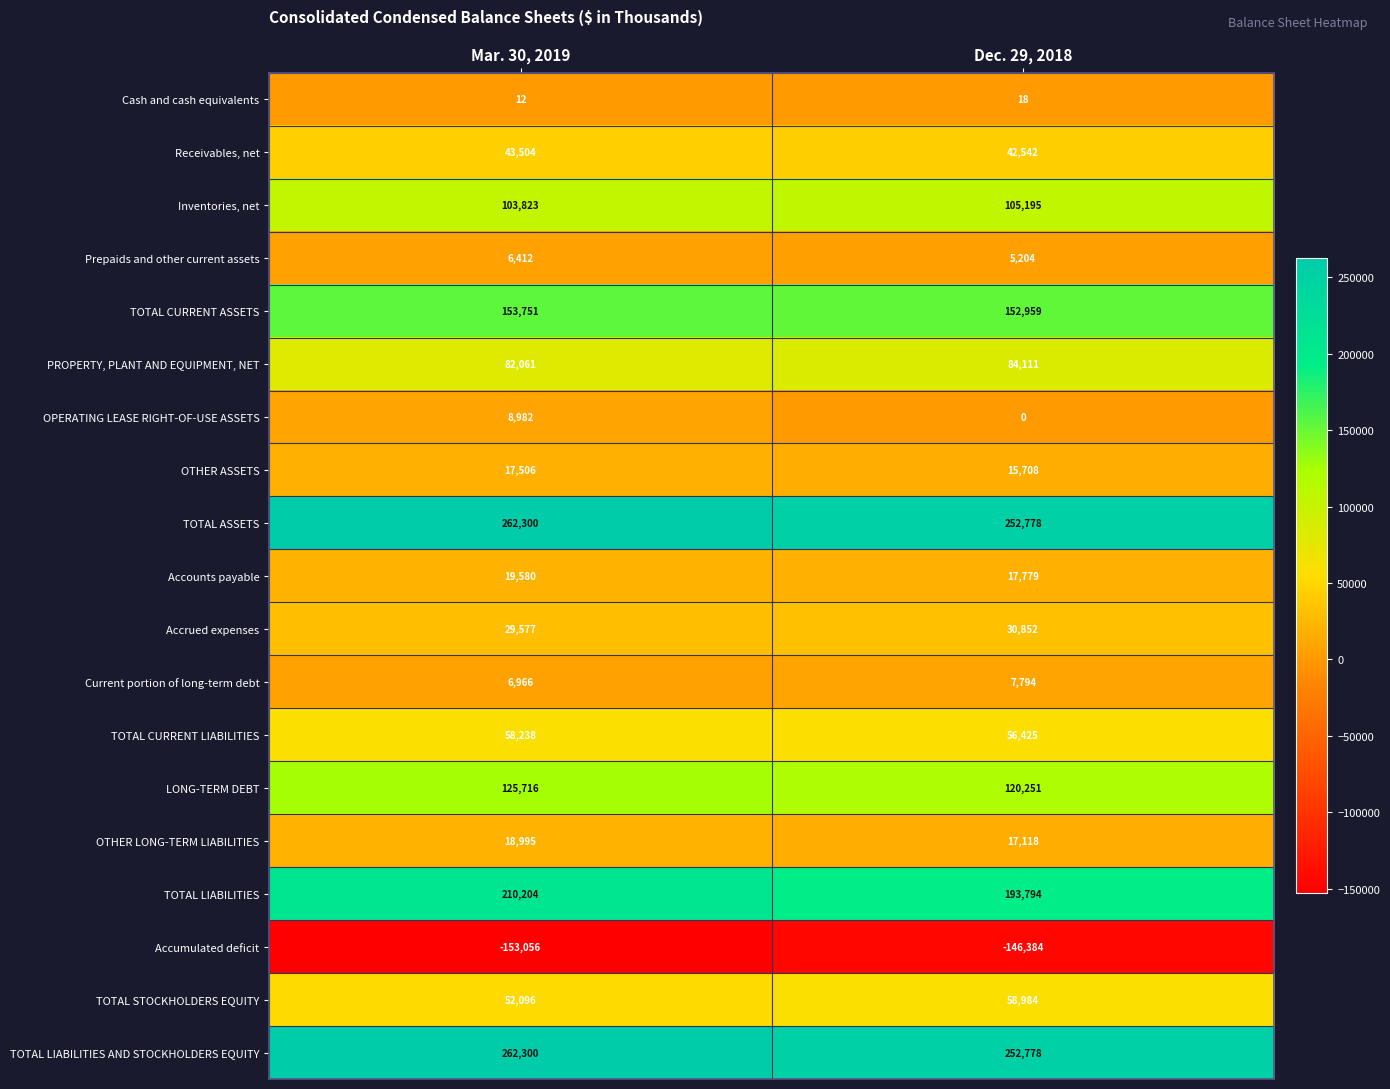

What is the greatest value displayed?

262300